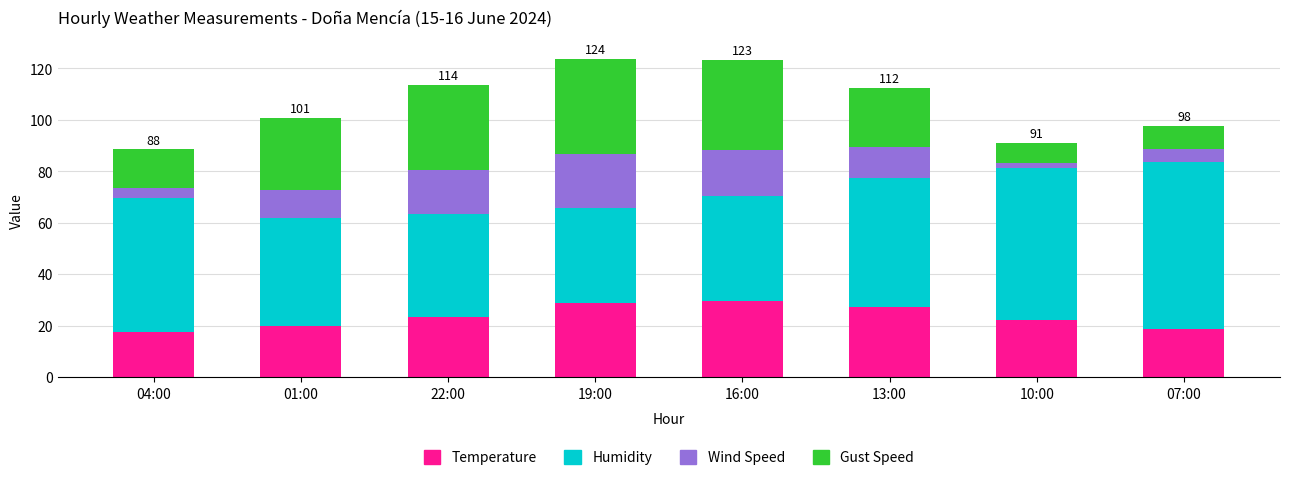

What is the sum of all Temperature values?

186.9